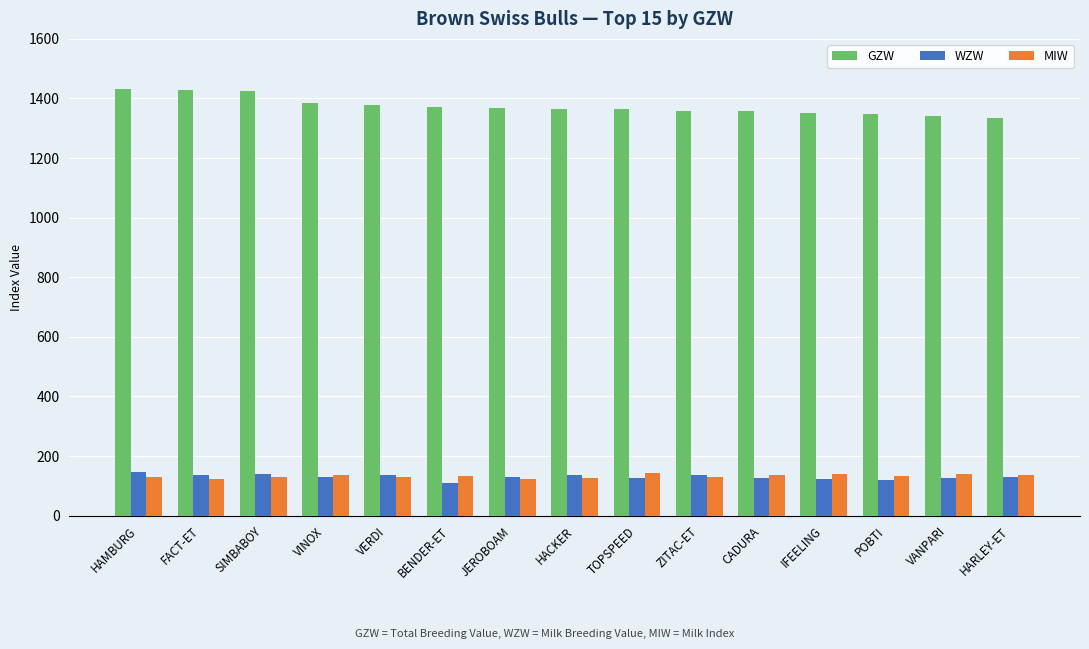

What is the total value across all series at VANPARI?

1606